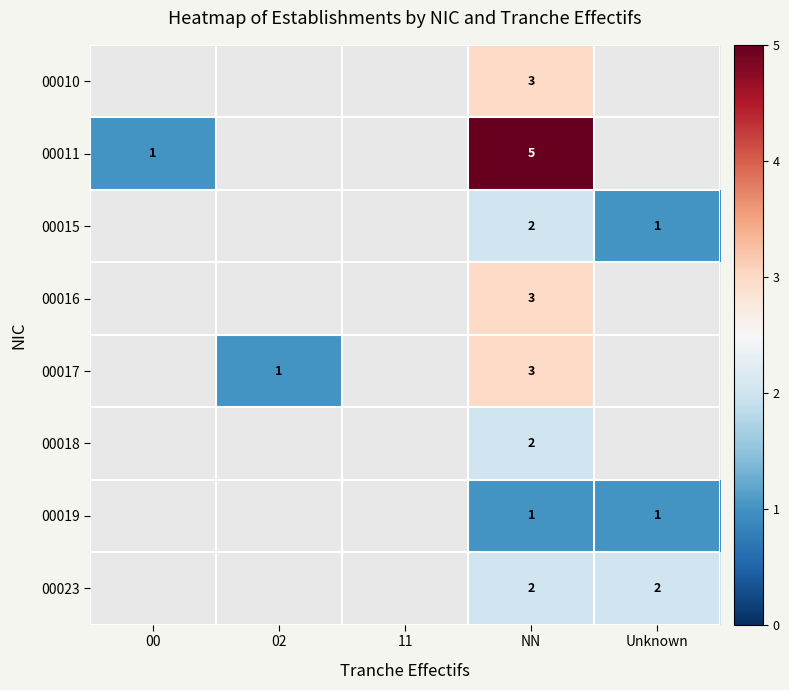

What is the spread (max minus min) of values at NN?

4